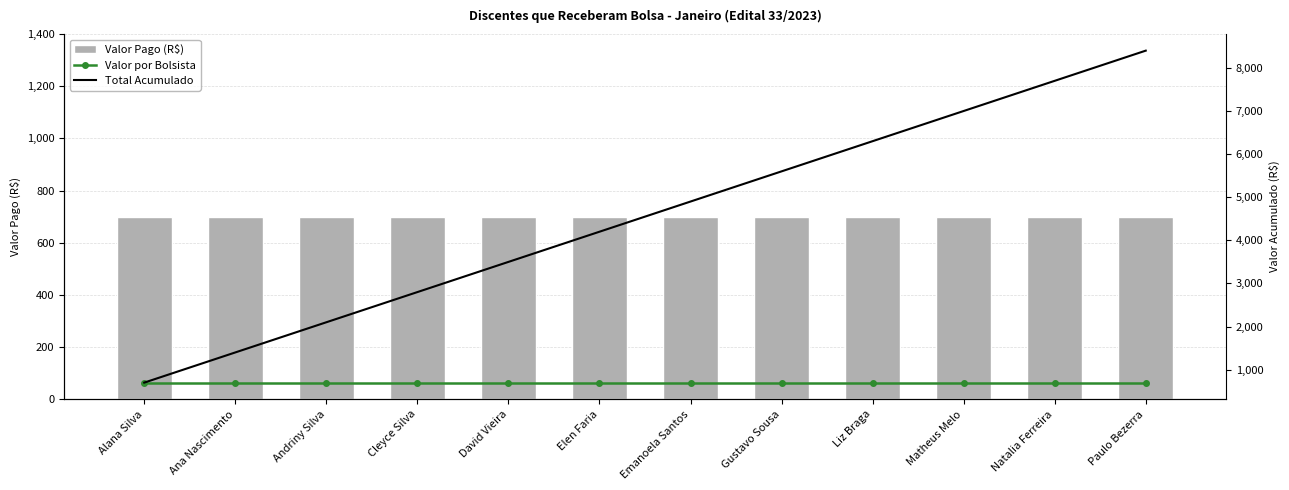

What is the label of the 12th bar from the left?

Paulo Bezerra